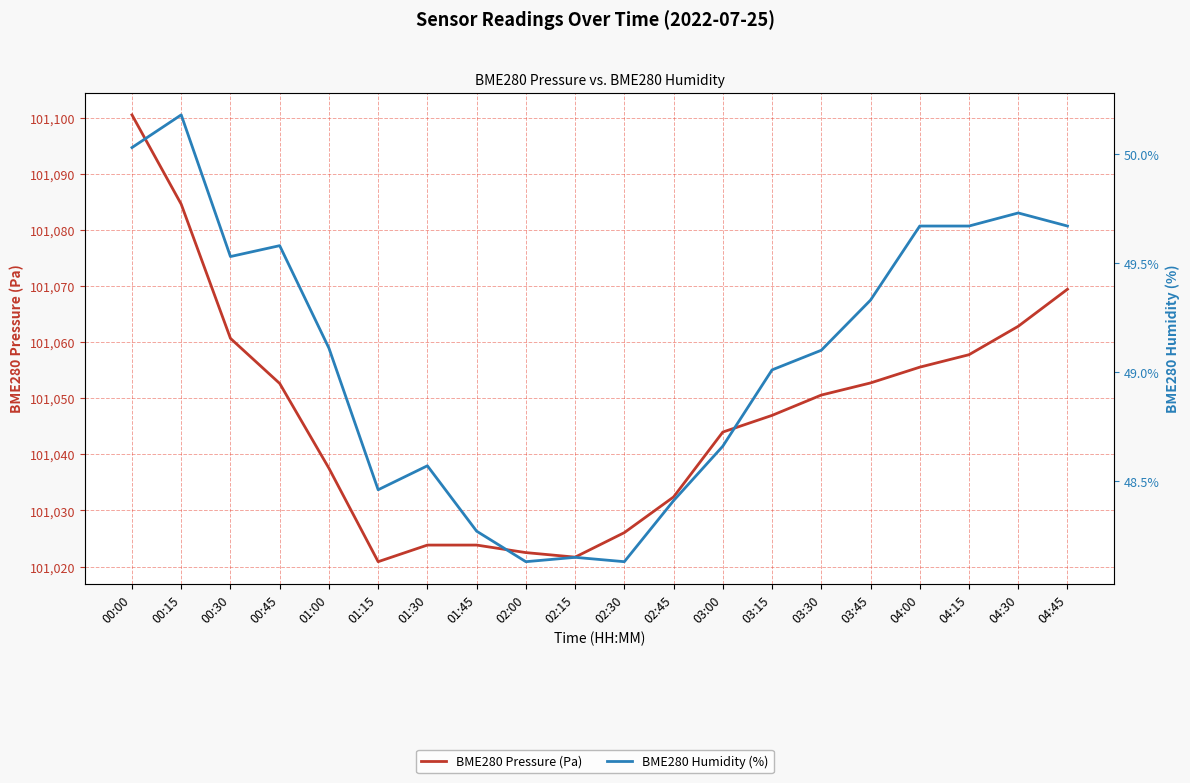

What is the difference between the second highest and minimum values in the BME280 Pressure (Pa) series?

63.7